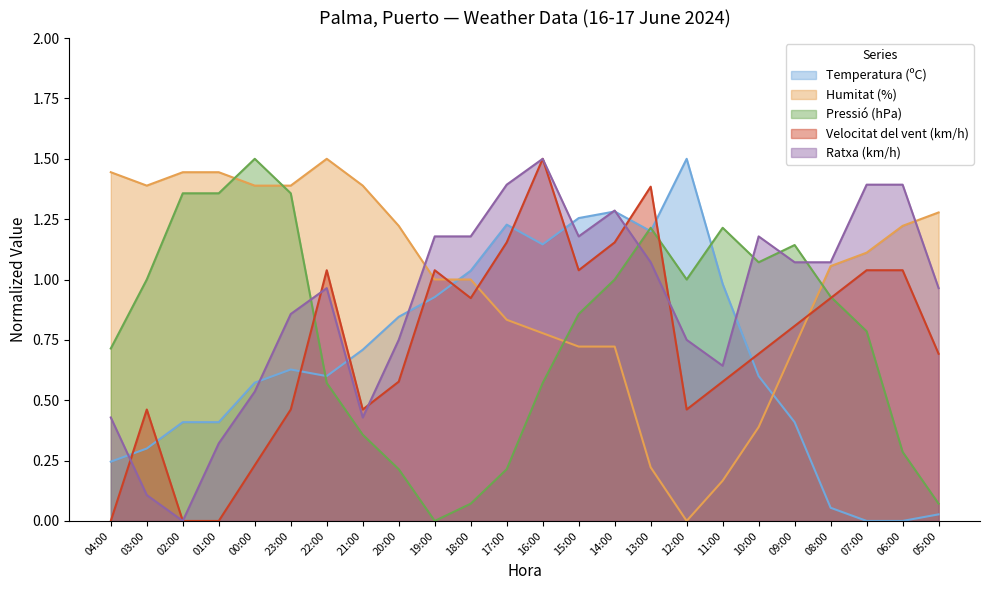

What is the average value of the Ratxa (km/h) series?

0.9